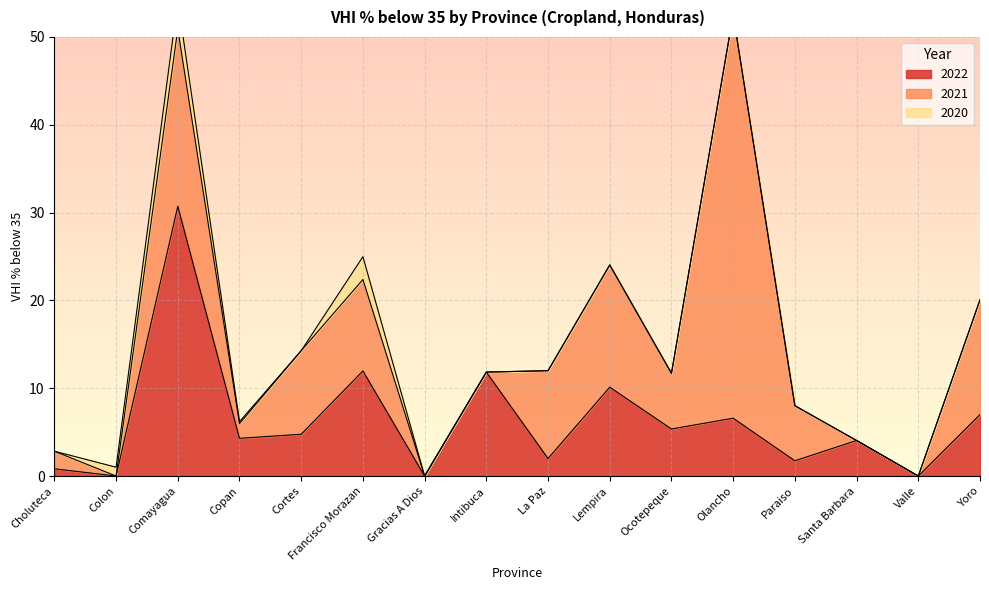

Which series changed the most between Ocotepeque and Yoro?

2021